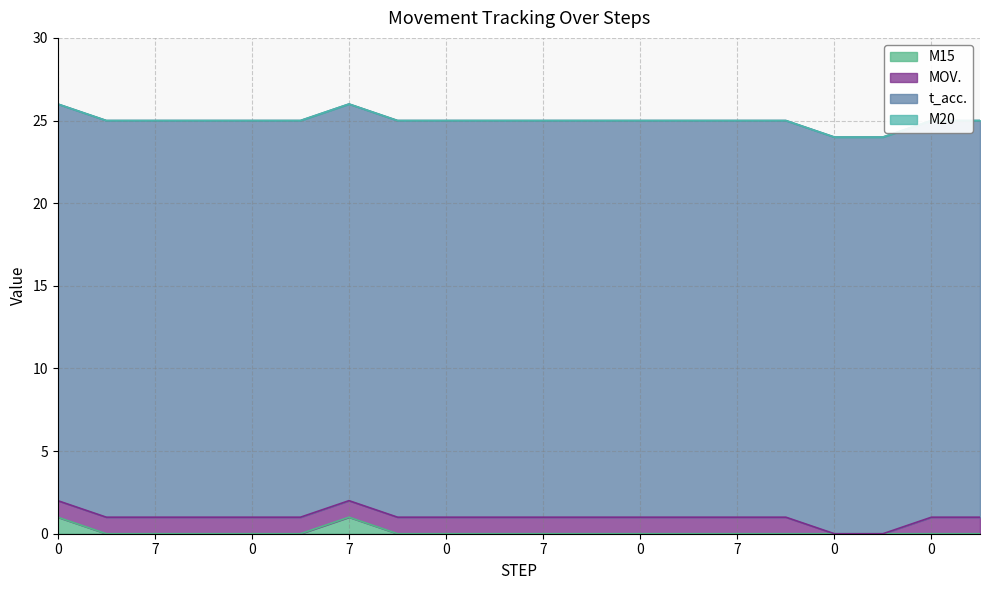

What are all the series names shown in the legend?

M15, MOV., t_acc., M20